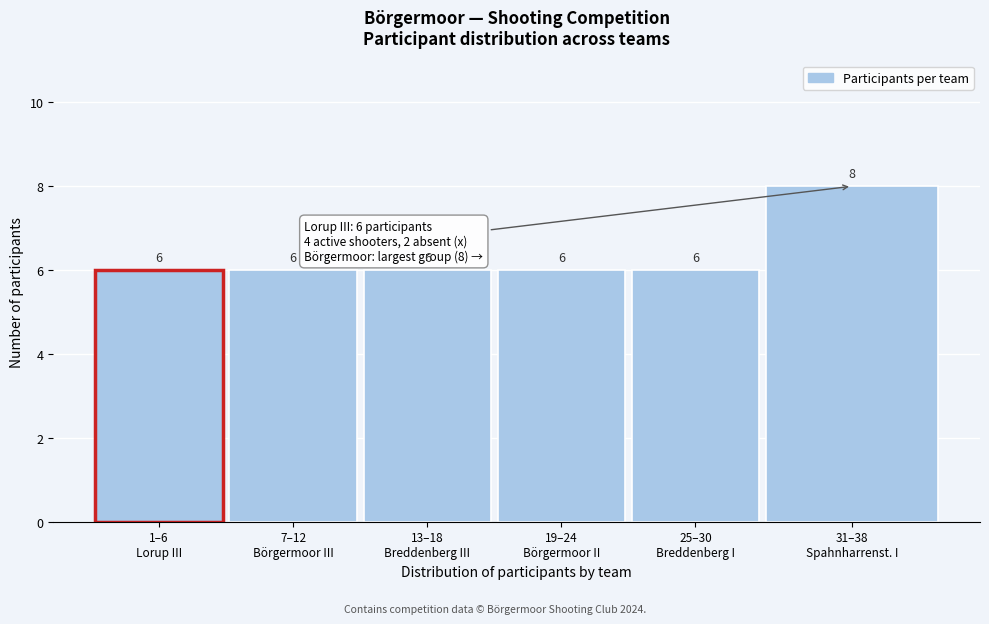

Reading left to right, transcribe all the data shown in this chart.

6	6	6	6	6	8